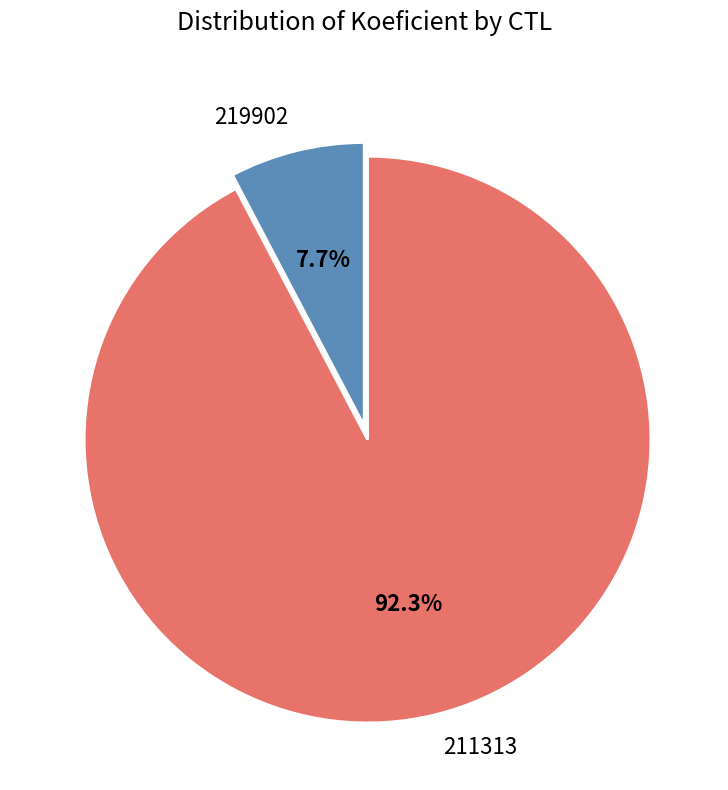

What percentage do 211313 and 219902 together represent?

100.0%